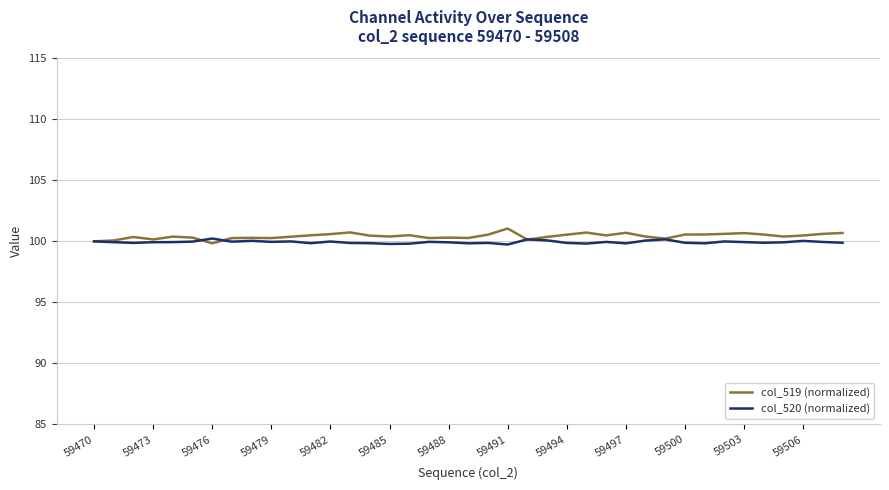

Which series has the largest range (max minus min)?

col_519 (normalized)